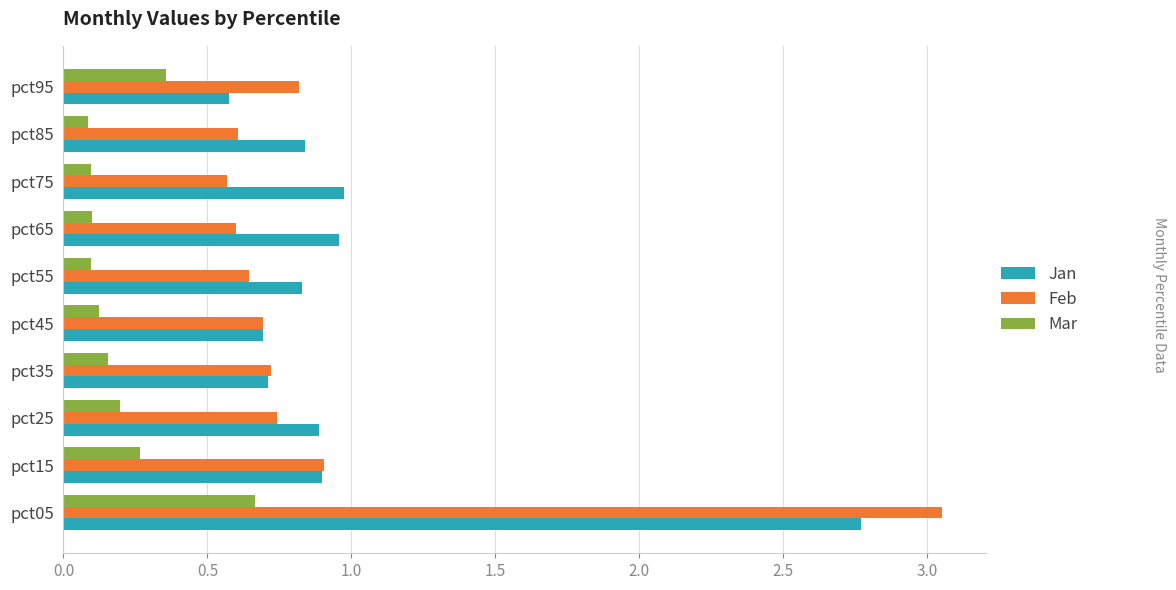

Rank the series at pct55 from highest to lowest value.

Jan, Feb, Mar